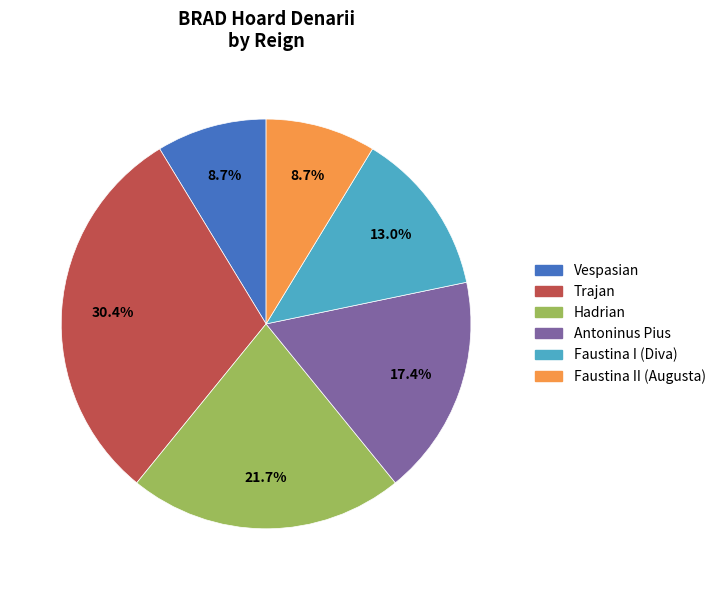

How many segments does this pie chart have?

6